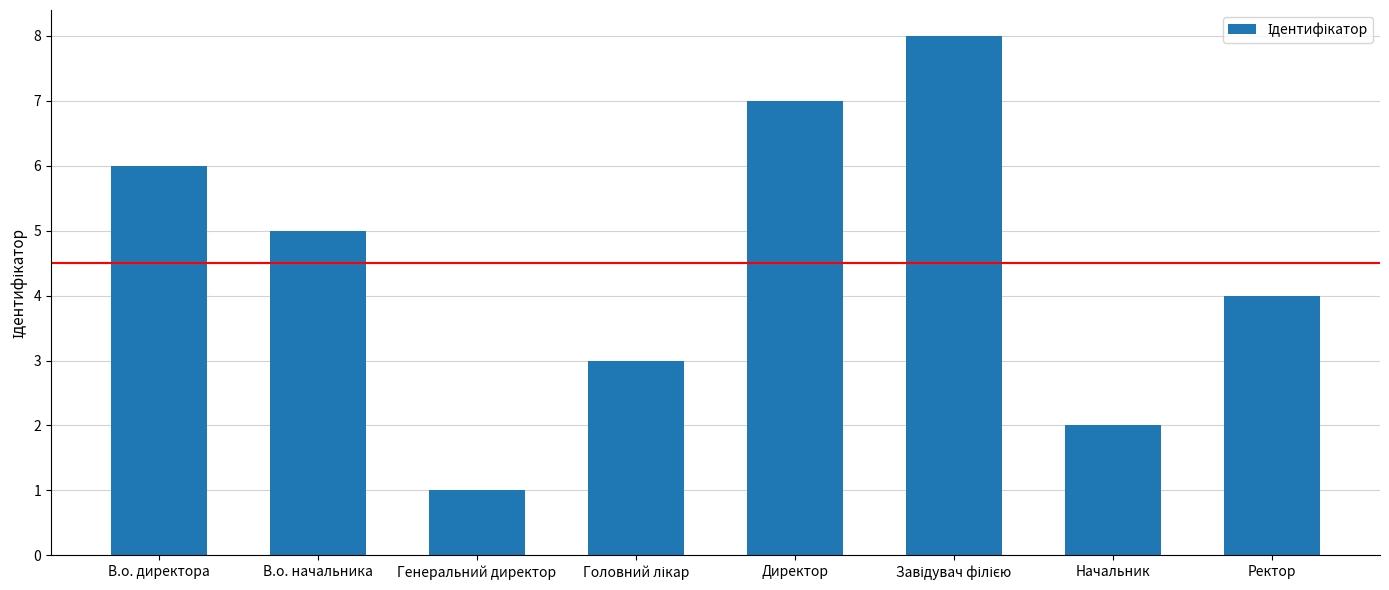

What is the difference between the values at Начальник and Директор?

5